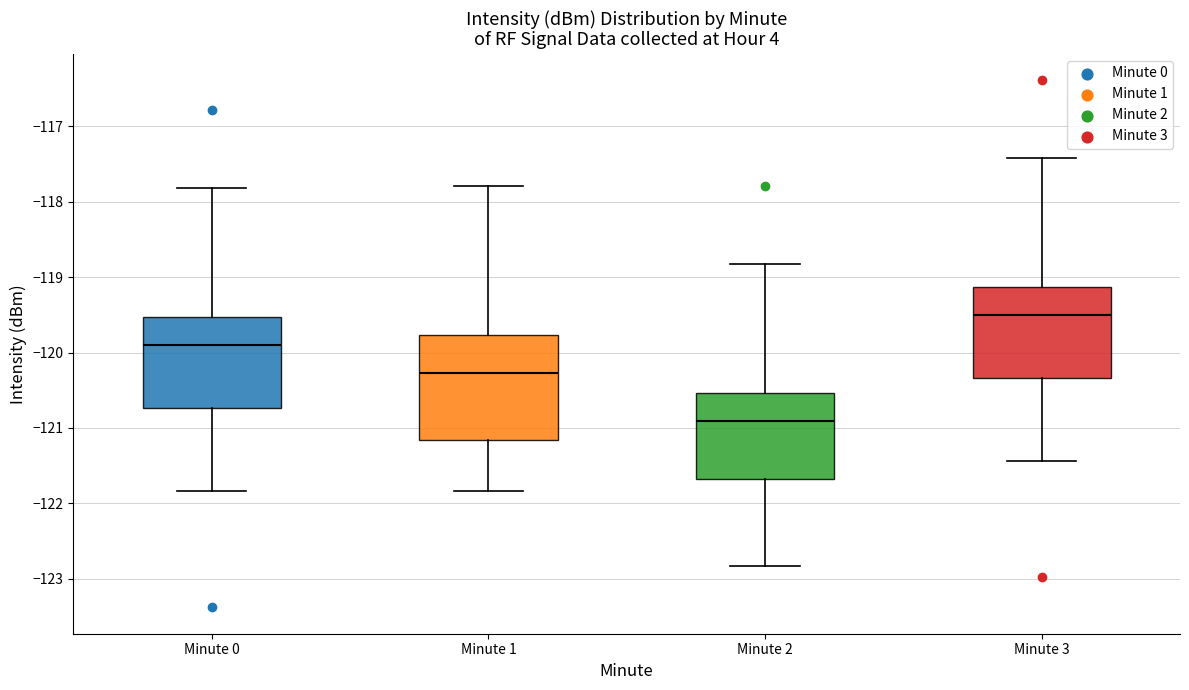

Which box's median line is the lowest?

Minute 2